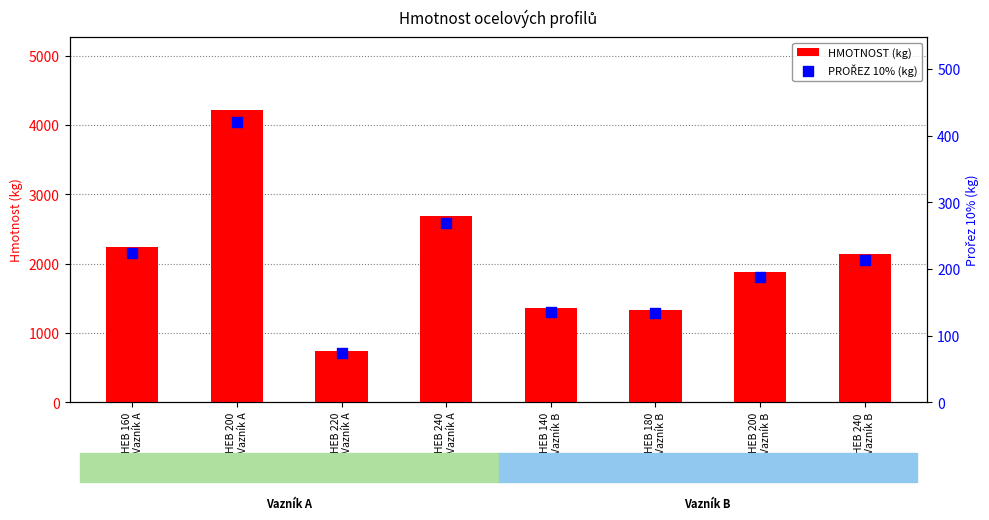

What are all the series names shown in the legend?

HMOTNOST (kg), PROŘEZ 10% (kg)